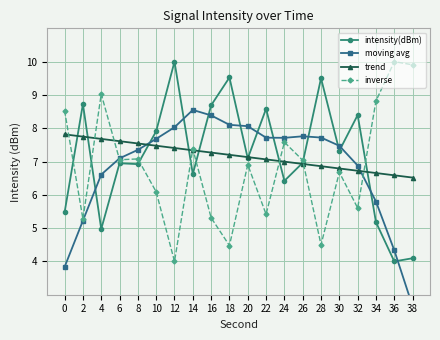

True or false: intensity(dBm) has a value of 1.9 at 36.

False